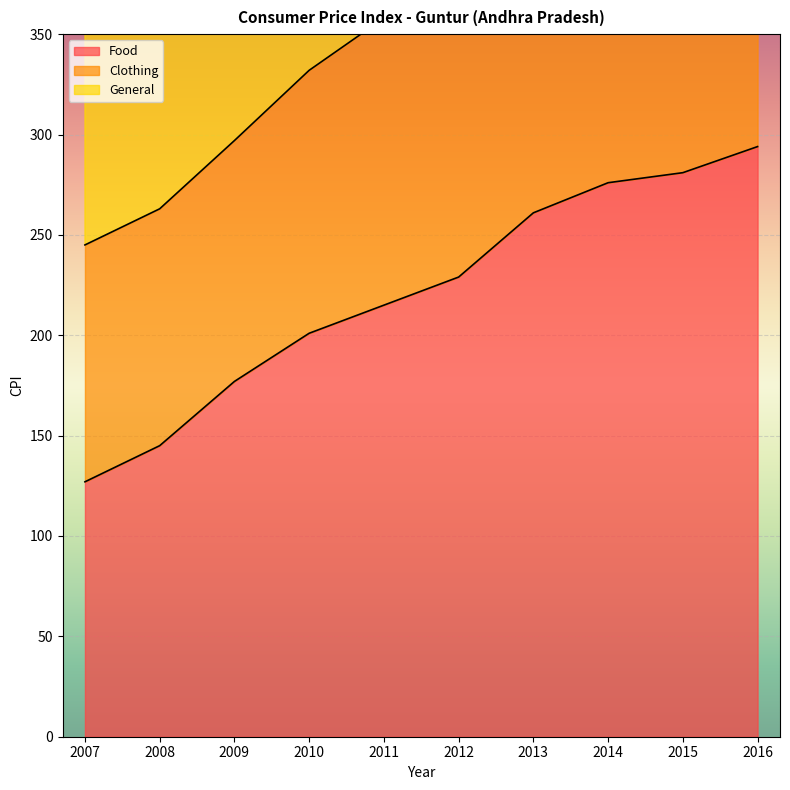

Which series changed the most between 2014 and 2016?

General